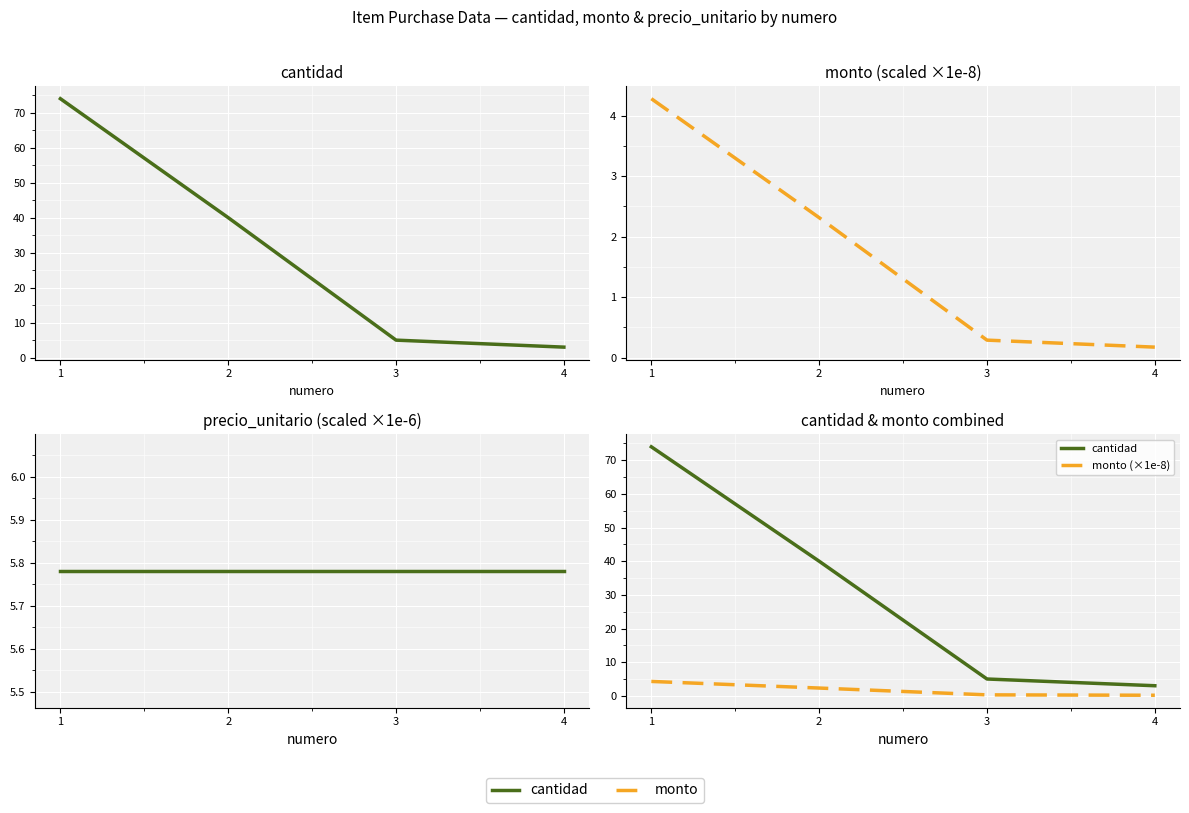

Where do cantidad and precio_unitario first cross each other?

2 and 3